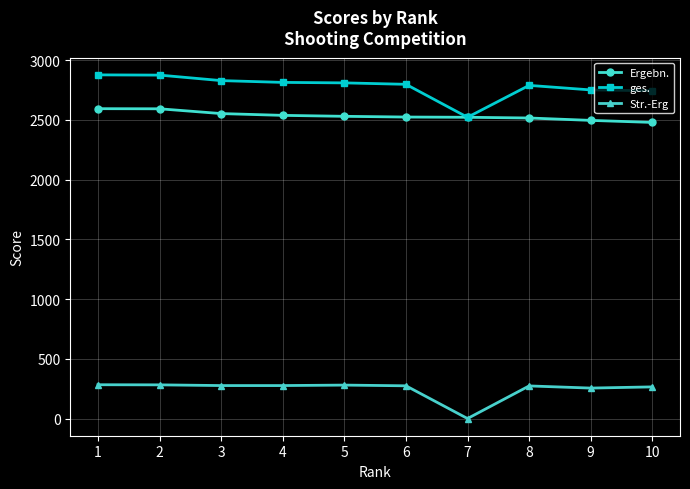

True or false: Str.-Erg and Ergebn. intersect in this chart.

False